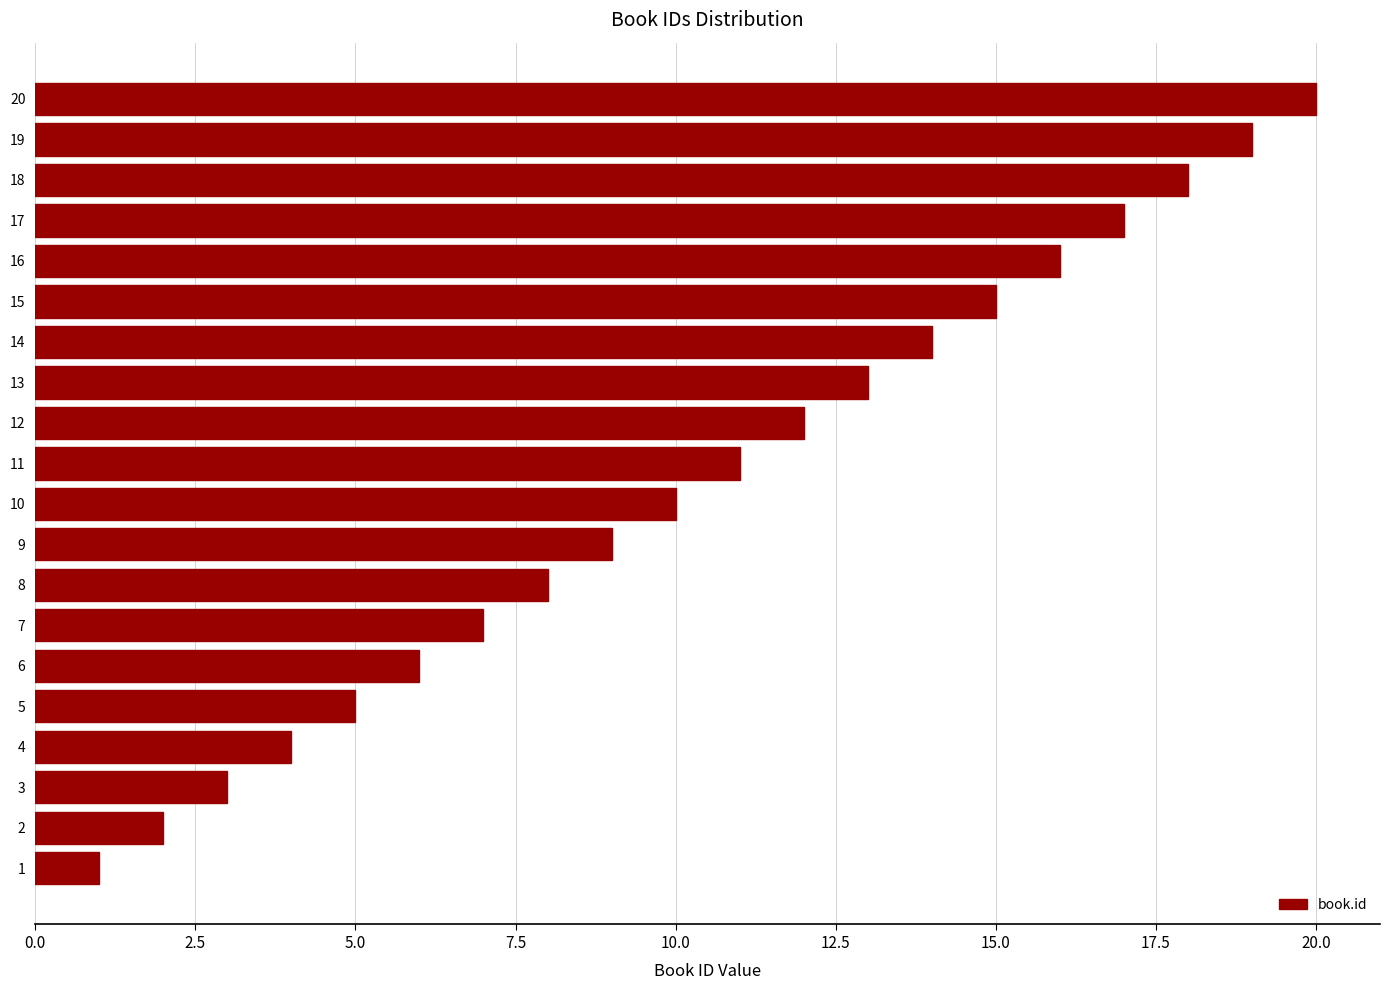

The chart shows a value of 5 at 5. True or false?

True